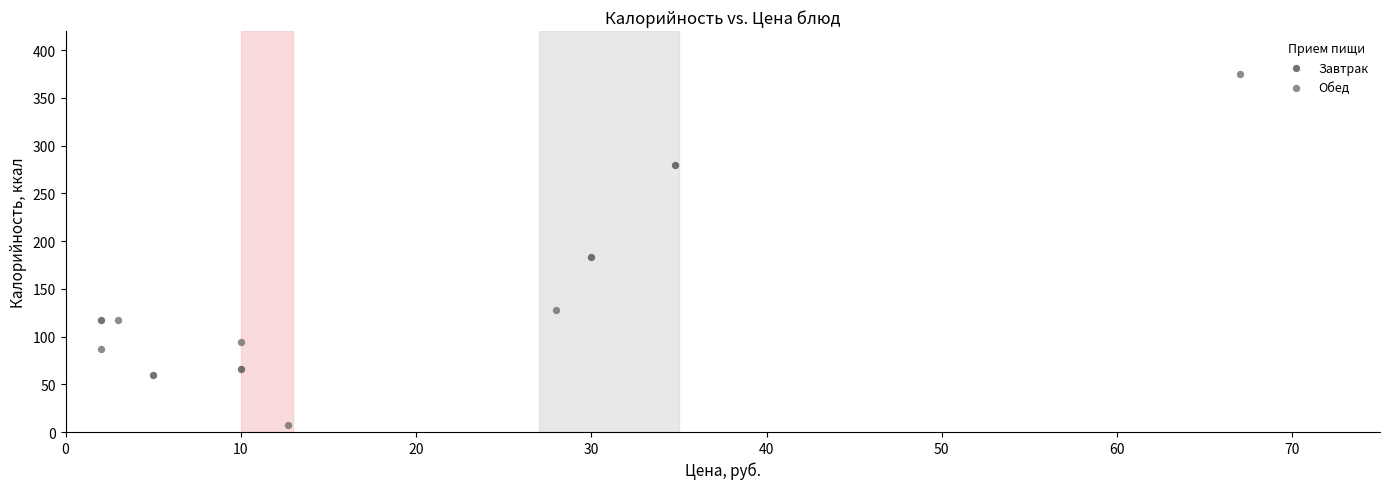

What are all the series names shown in the legend?

Завтрак, Обед